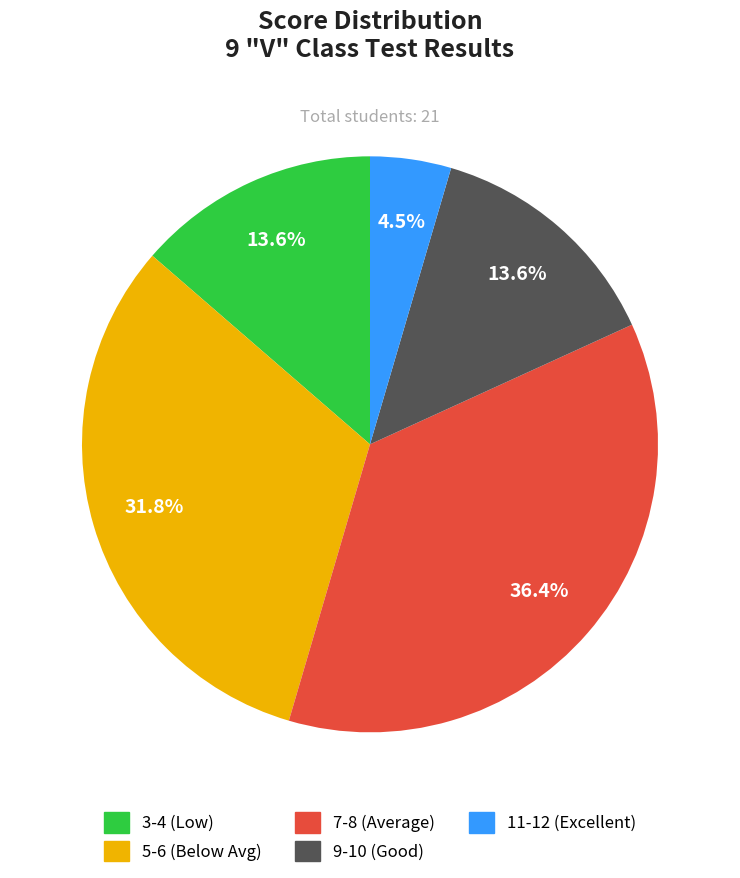

Is there a majority slice in this chart?

No